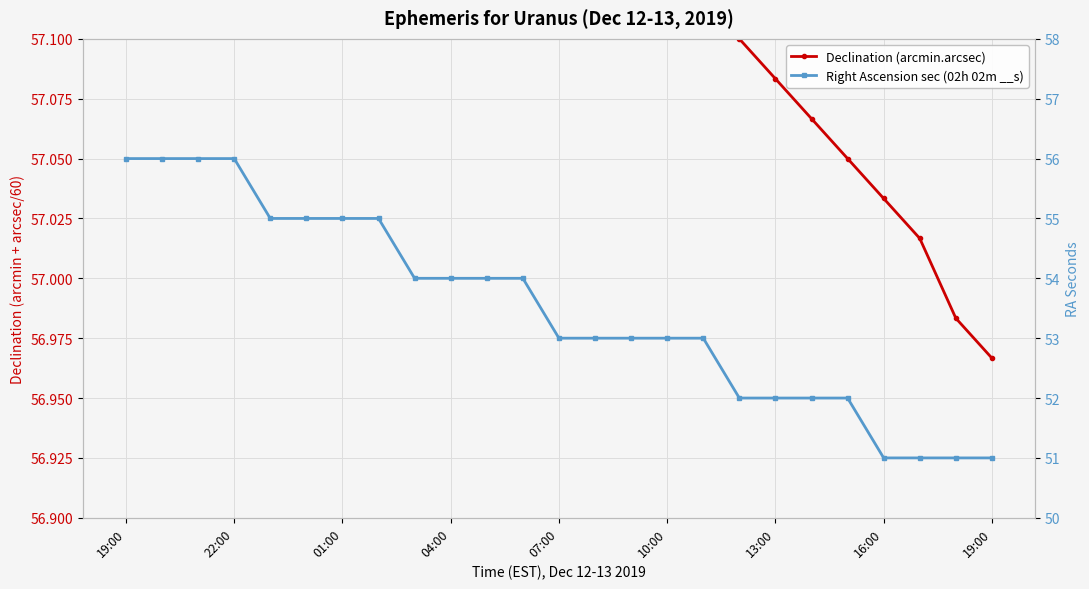

What are all the series names shown in the legend?

Declination (arcmin.arcsec), Right Ascension sec (02h 02m __s)